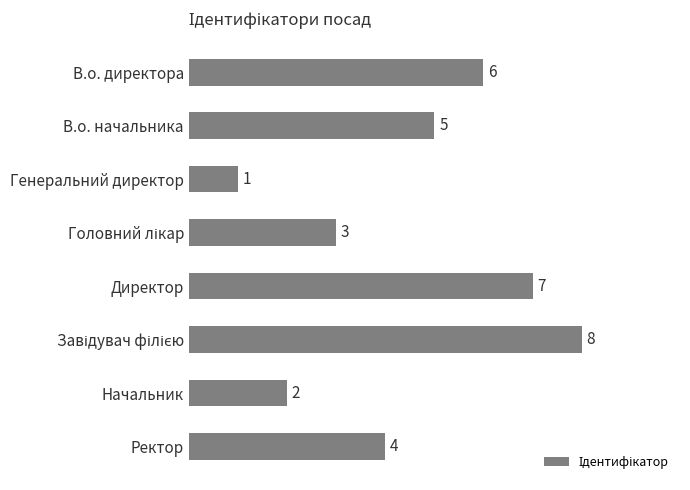

Is it true that the value at Генеральний директор is 1?

True